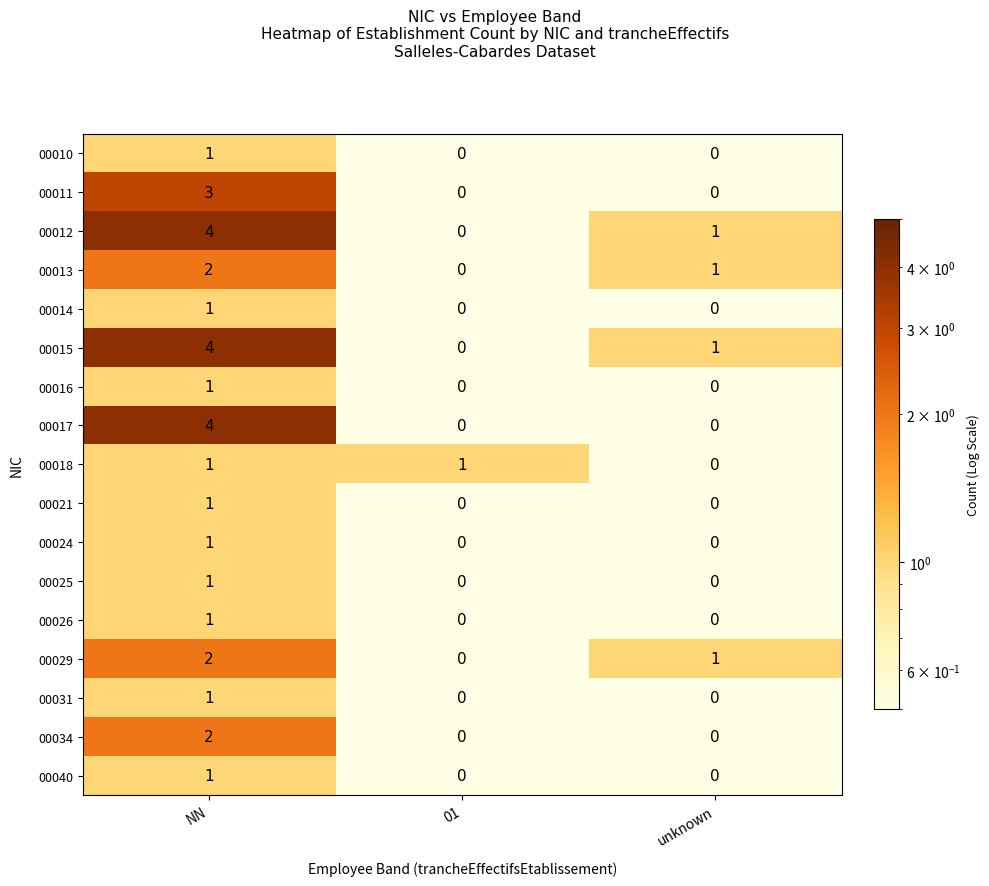

Is the value of 00024 at NN greater than the value of 00029 at 01?

Yes